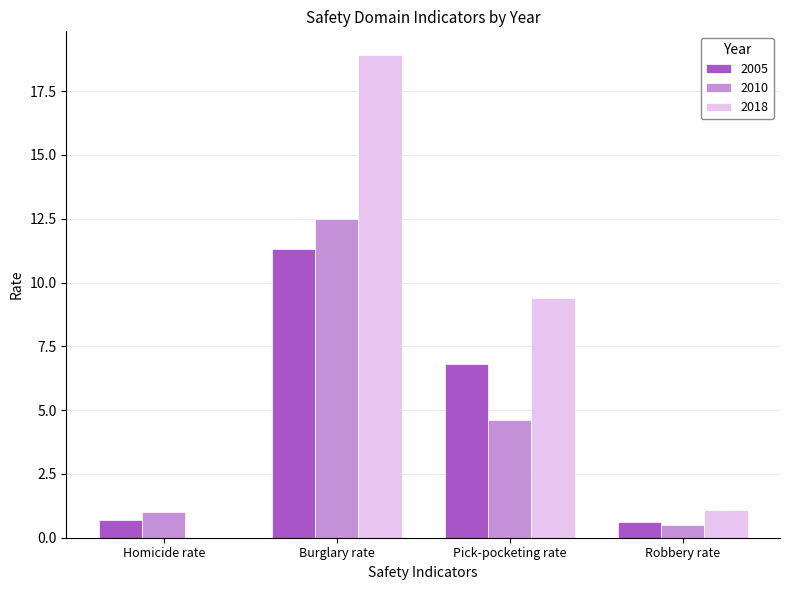

What are all the series names shown in the legend?

2005, 2010, 2018